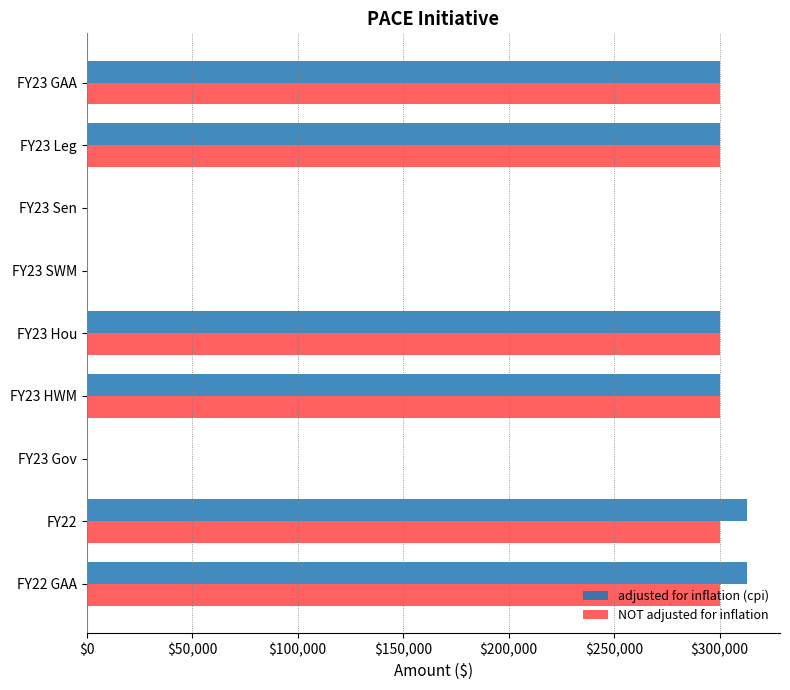

Count the number of data series in this chart.

2